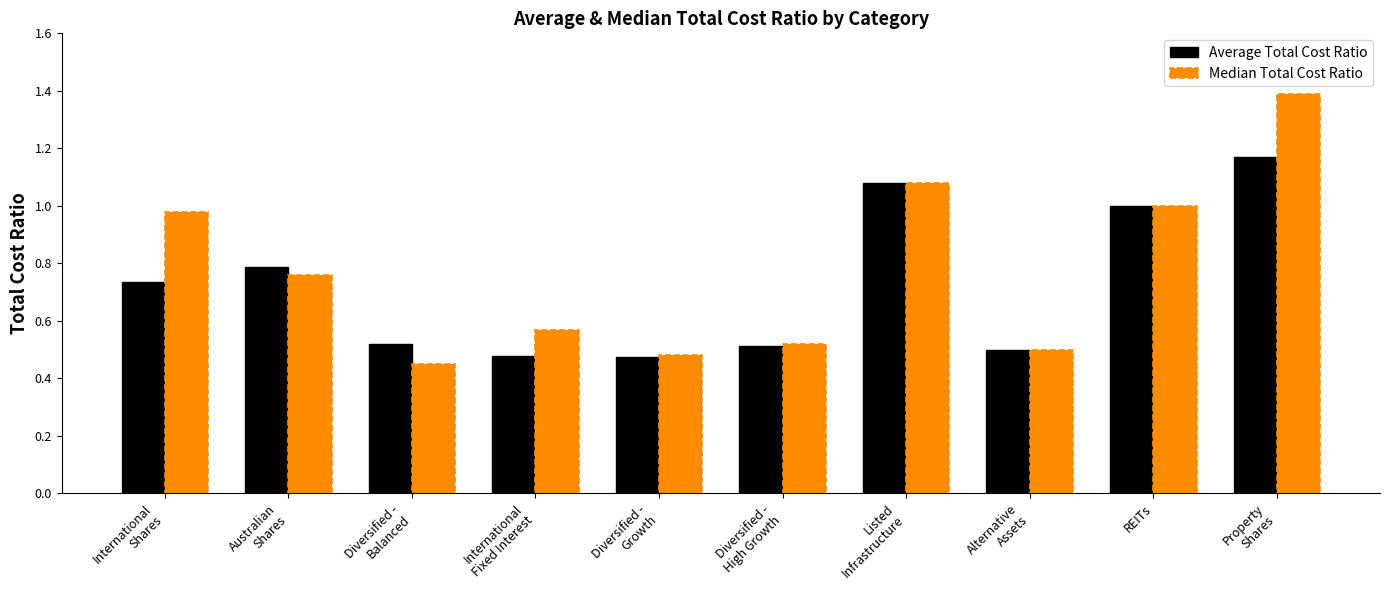

Count the Average Total Cost Ratio values in the range 0 to 1.

8